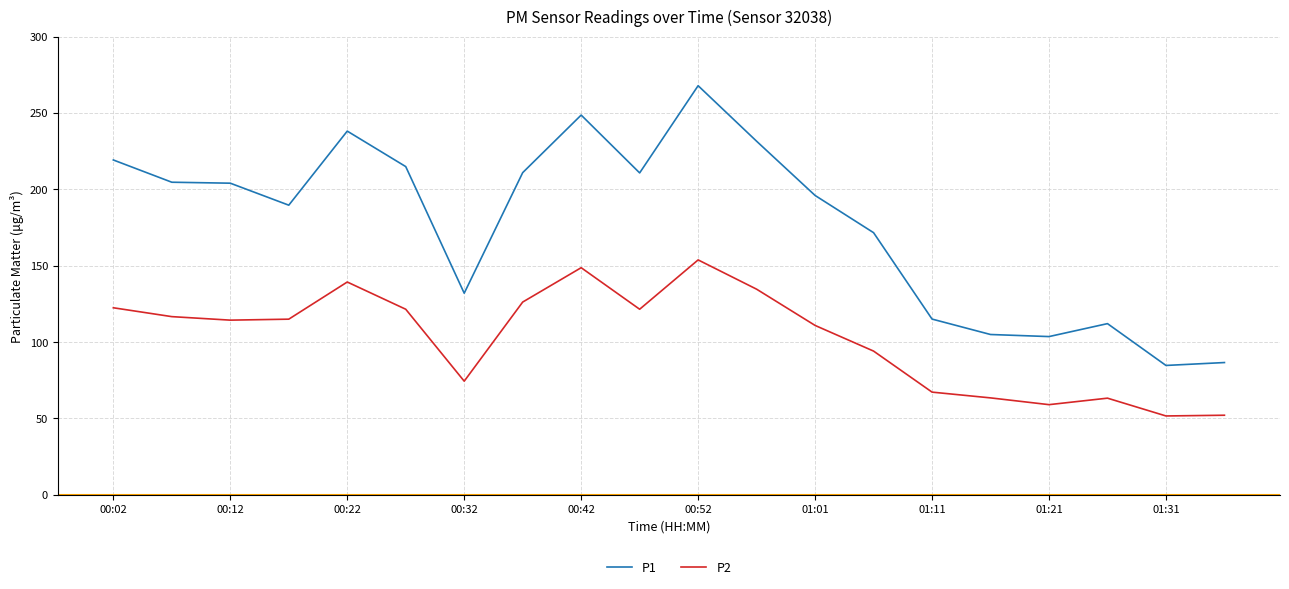

What is the maximum value for P1?

267.8